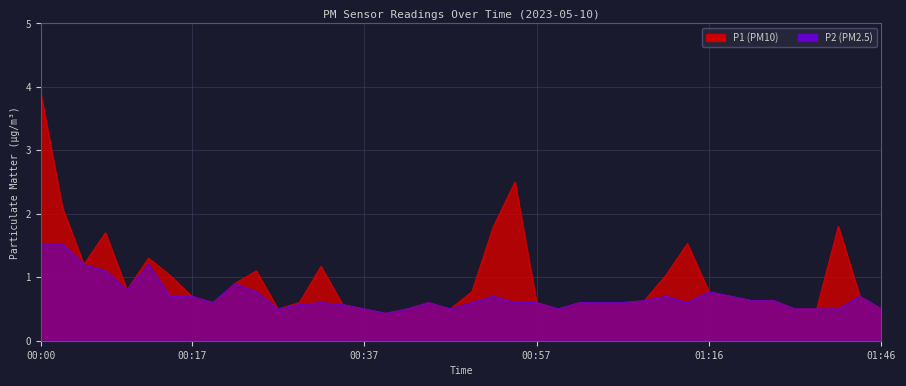

True or false: P1 has more than 0 points higher than both neighbors.

True